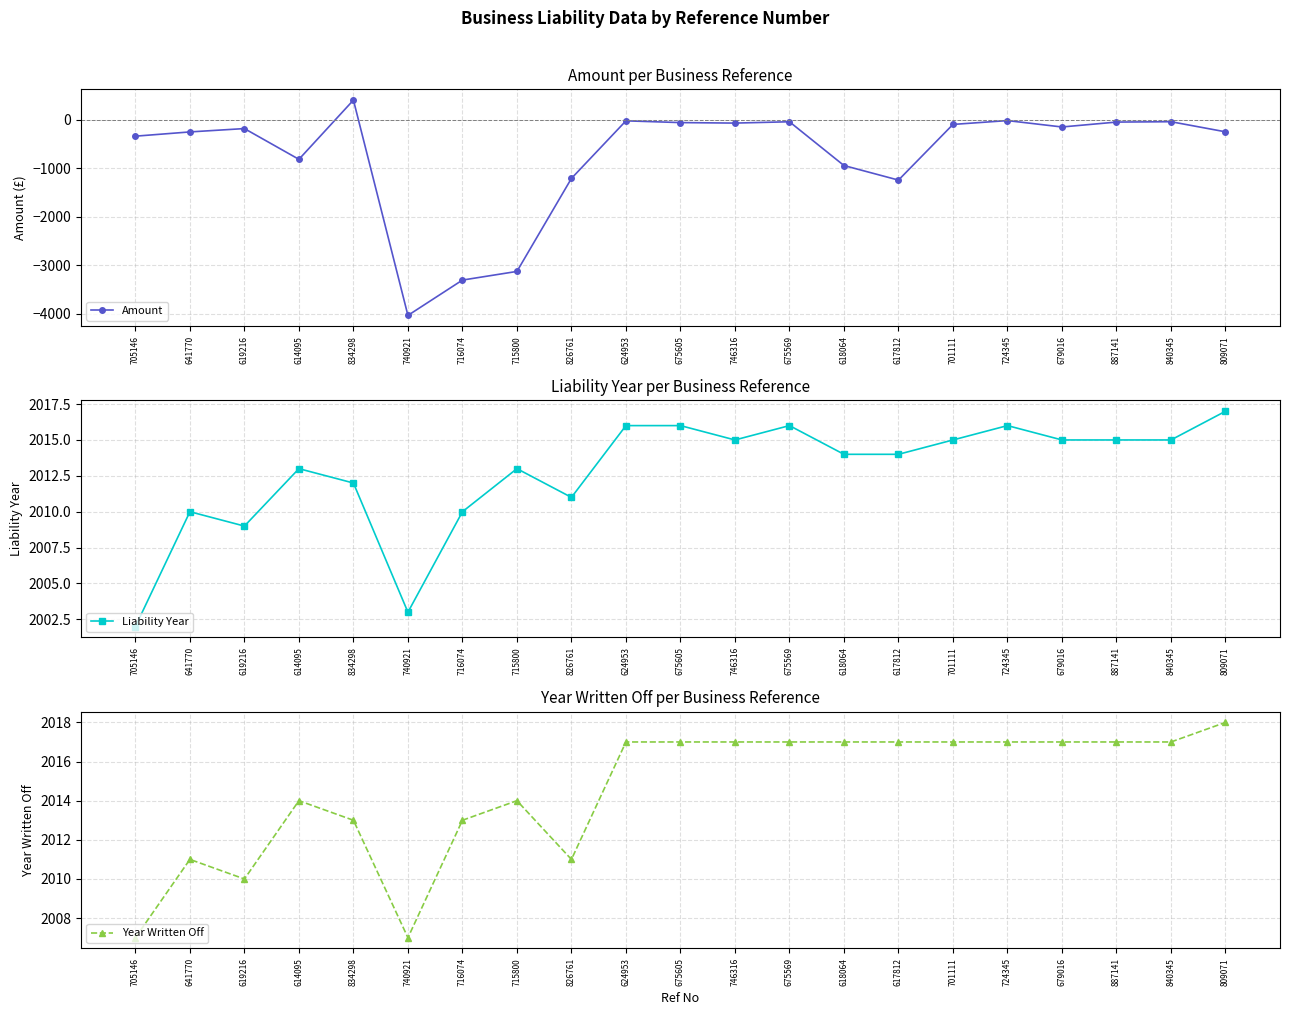

The value of Amount at 809071 is -250.8. True or false?

True